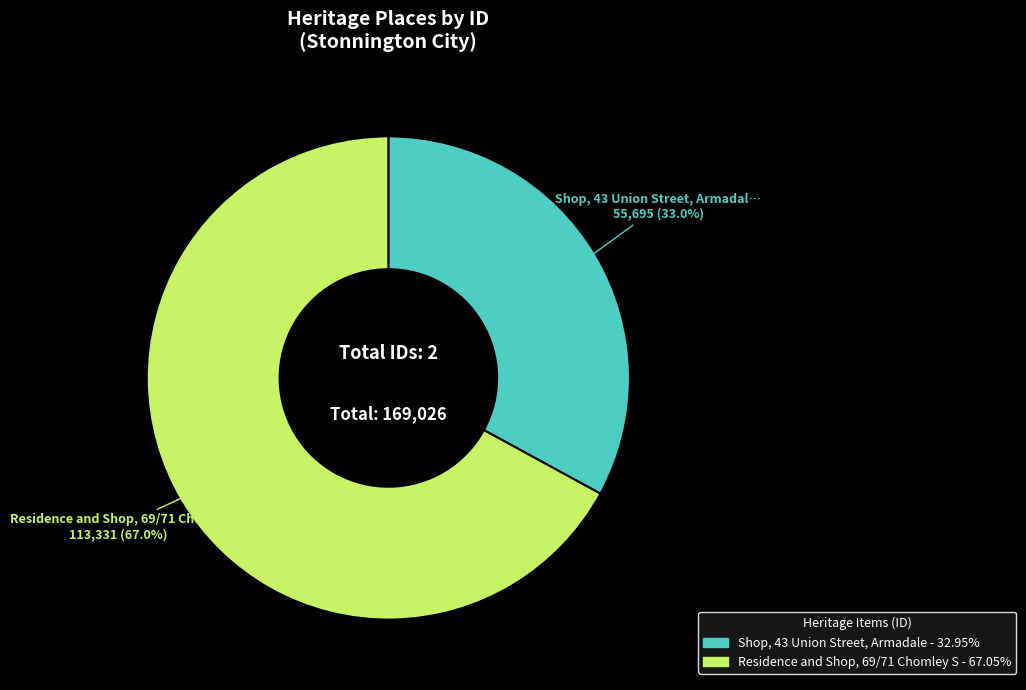

Is there any slice that represents more than half of the pie?

Yes